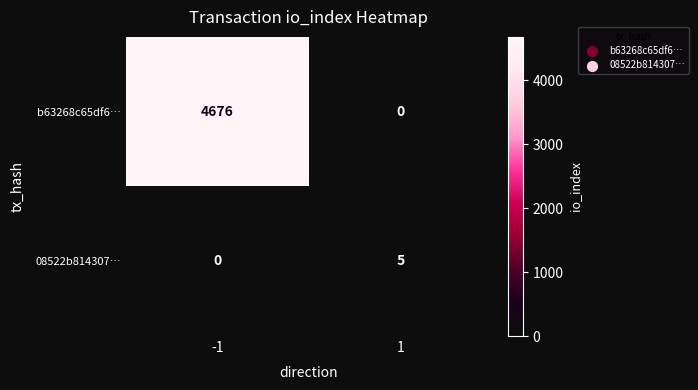

Reading left to right, what are all the values shown in this chart?

b63268c65df6…: 4676	0
08522b814307…: 0	5